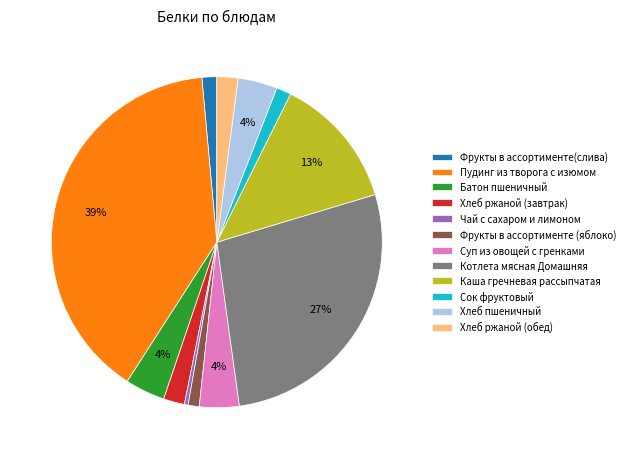

To the nearest percent, what is the average slice percentage?

8%